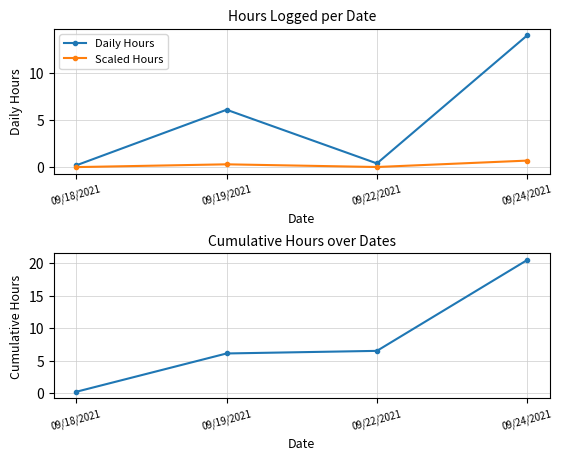

True or false: Daily Hours and Cumulative Hours cross at least once.

False